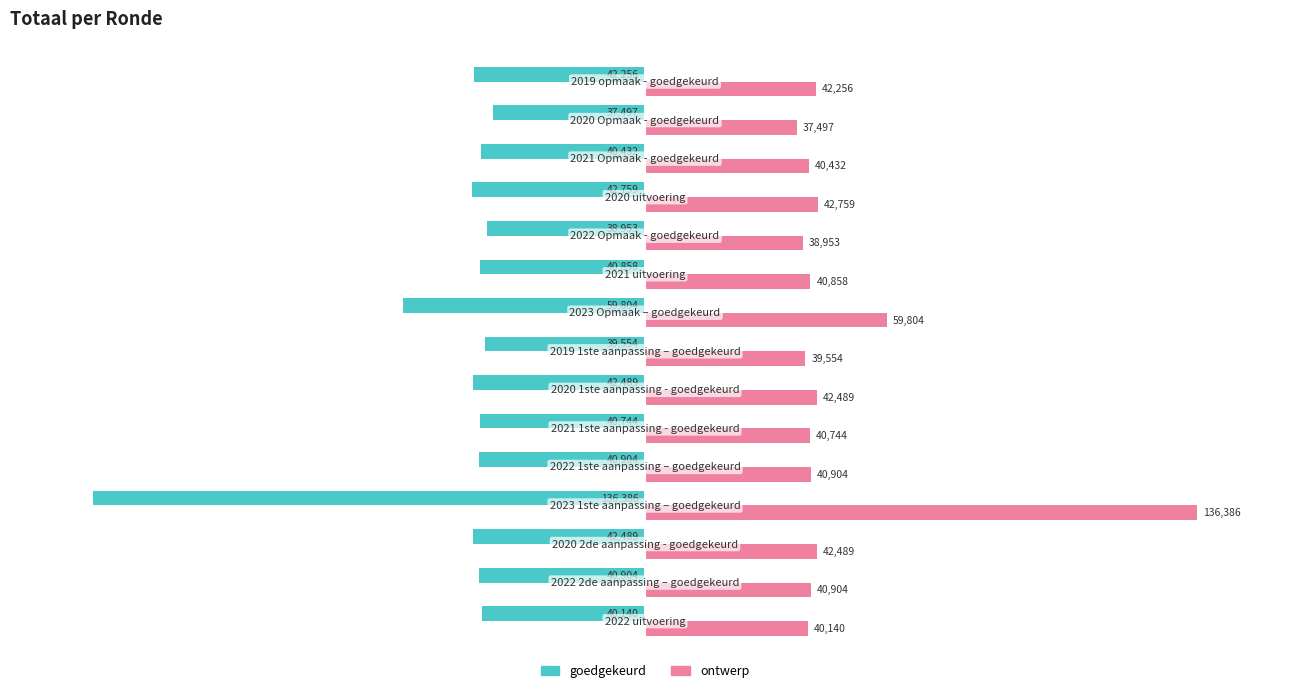

At how many categories does at least one series exceed 33386?

15